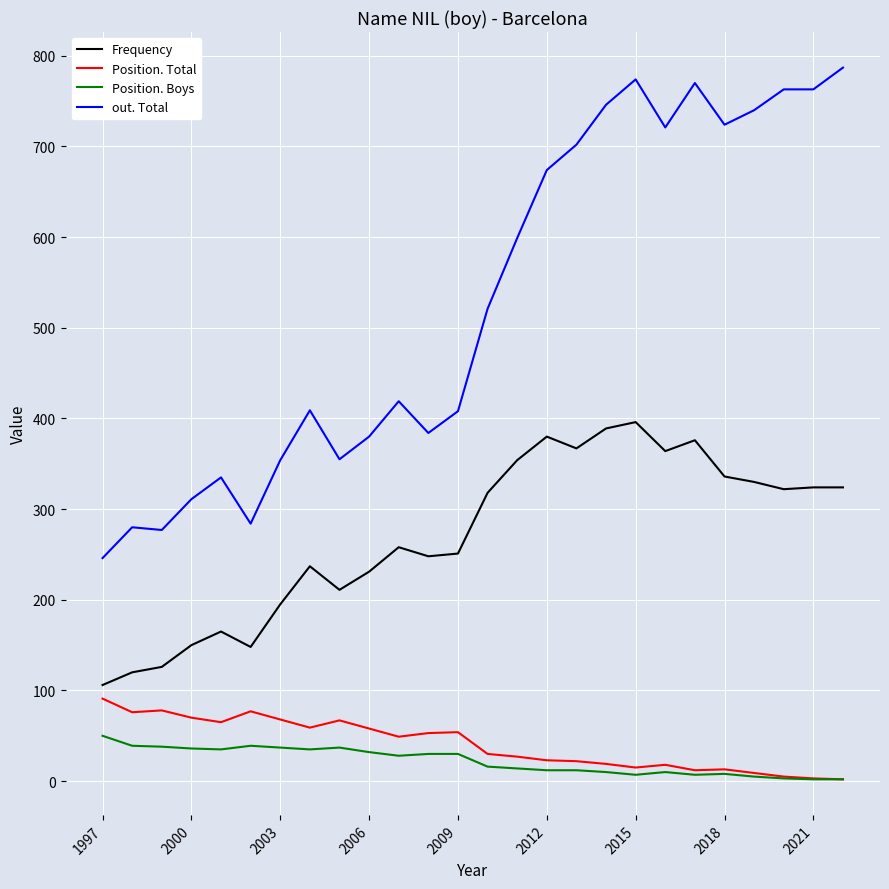

True or false: Position. Total and out. Total intersect in this chart.

False